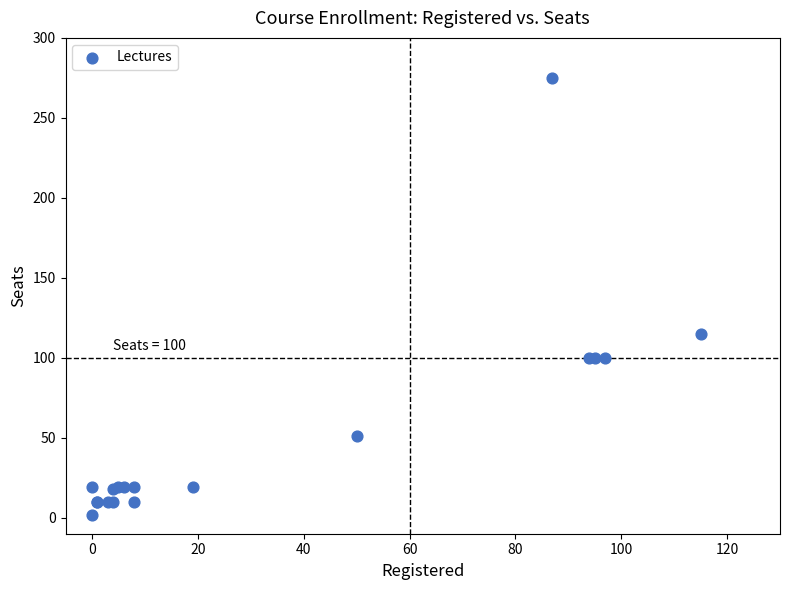

What Y value in the scatter plot is closest to 138?

115